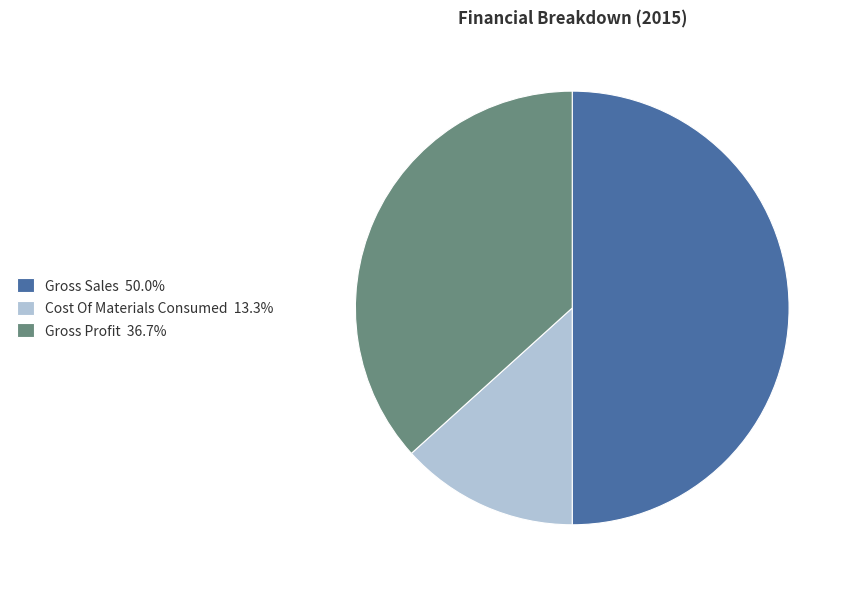

The Gross Profit slice represents 37% of the pie. True or false?

True